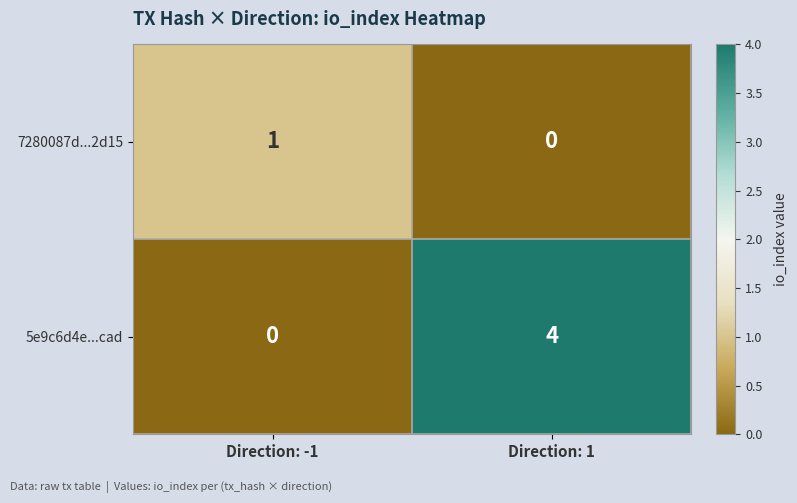

Reading right to left, list all the values displayed in this chart.

7280087d...2d15: 0	1
5e9c6d4e...cad: 4	0